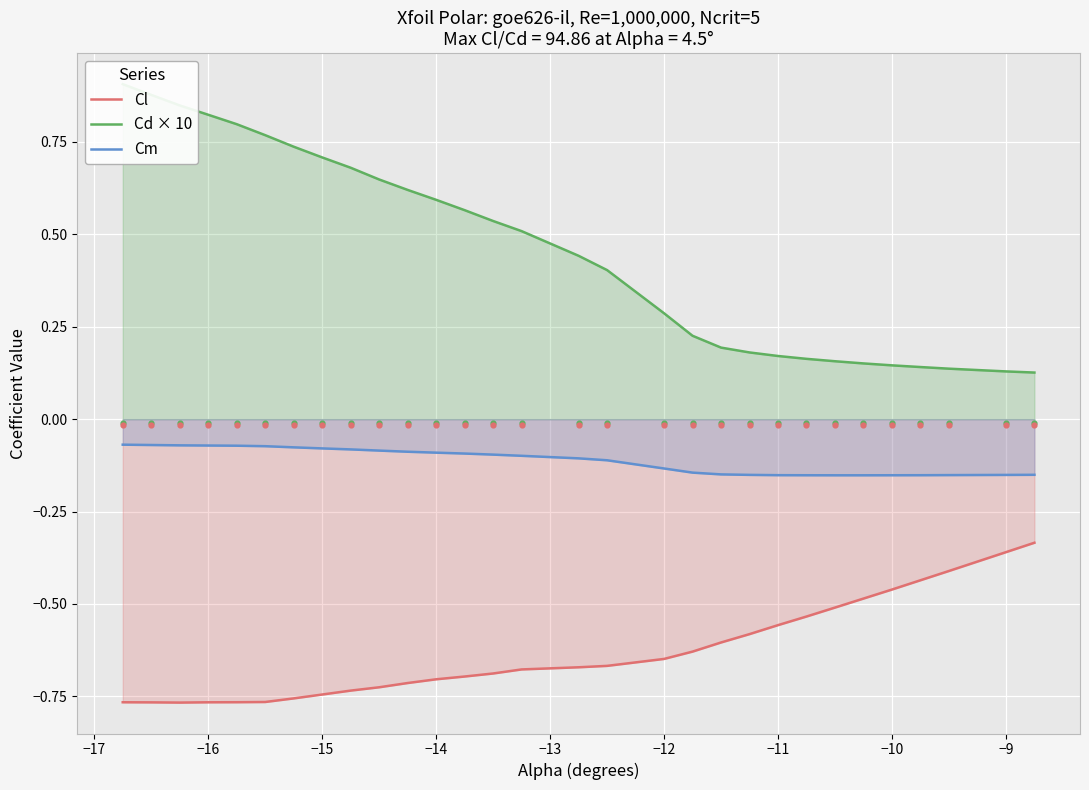

True or false: Cm and Cl cross at least once.

False